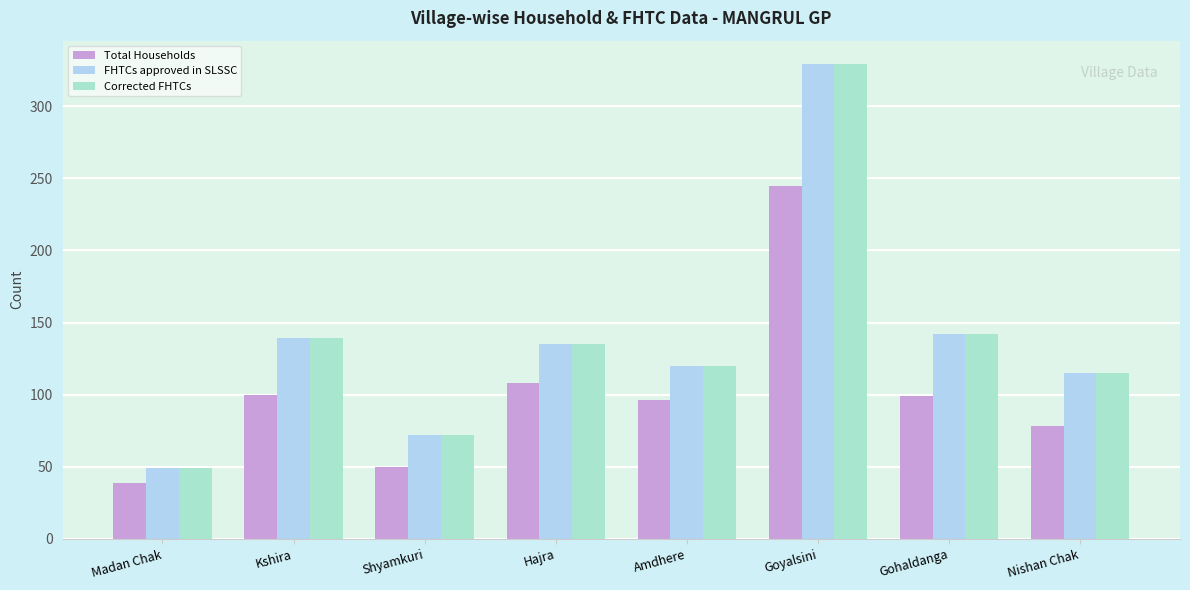

At which label does Total Households first exceed 99?

Kshira